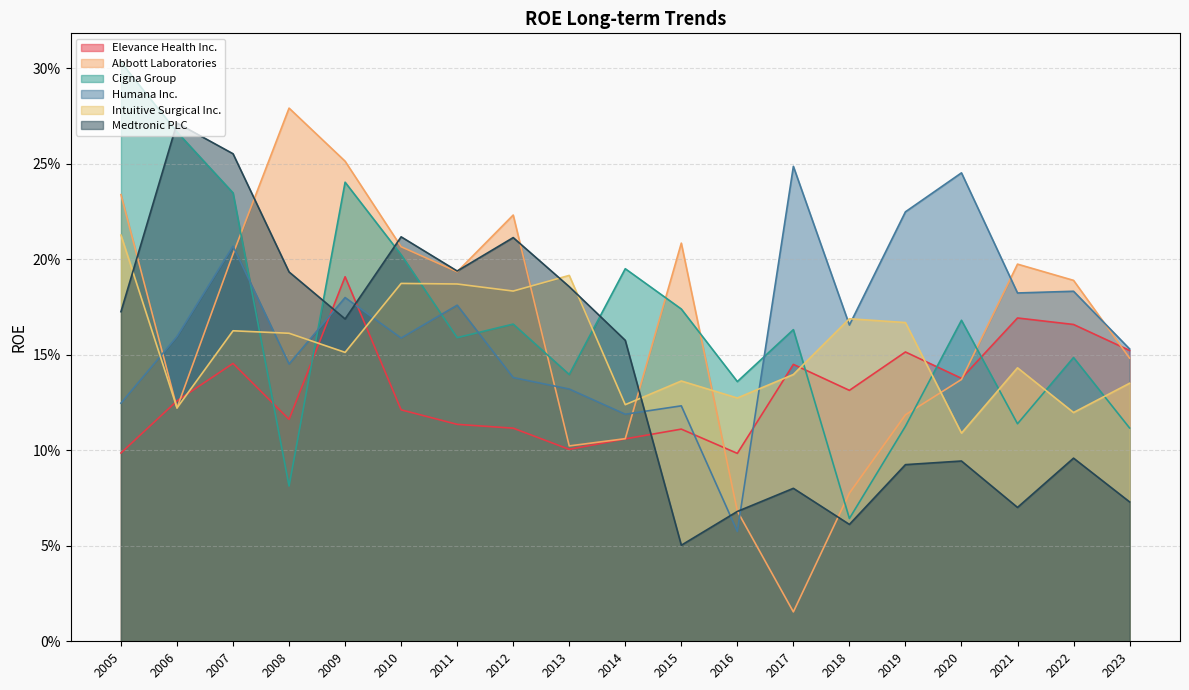

At 2023, list the series in order from smallest to largest.

Medtronic PLC, Cigna Group, Intuitive Surgical Inc., Abbott Laboratories, Elevance Health Inc., Humana Inc.